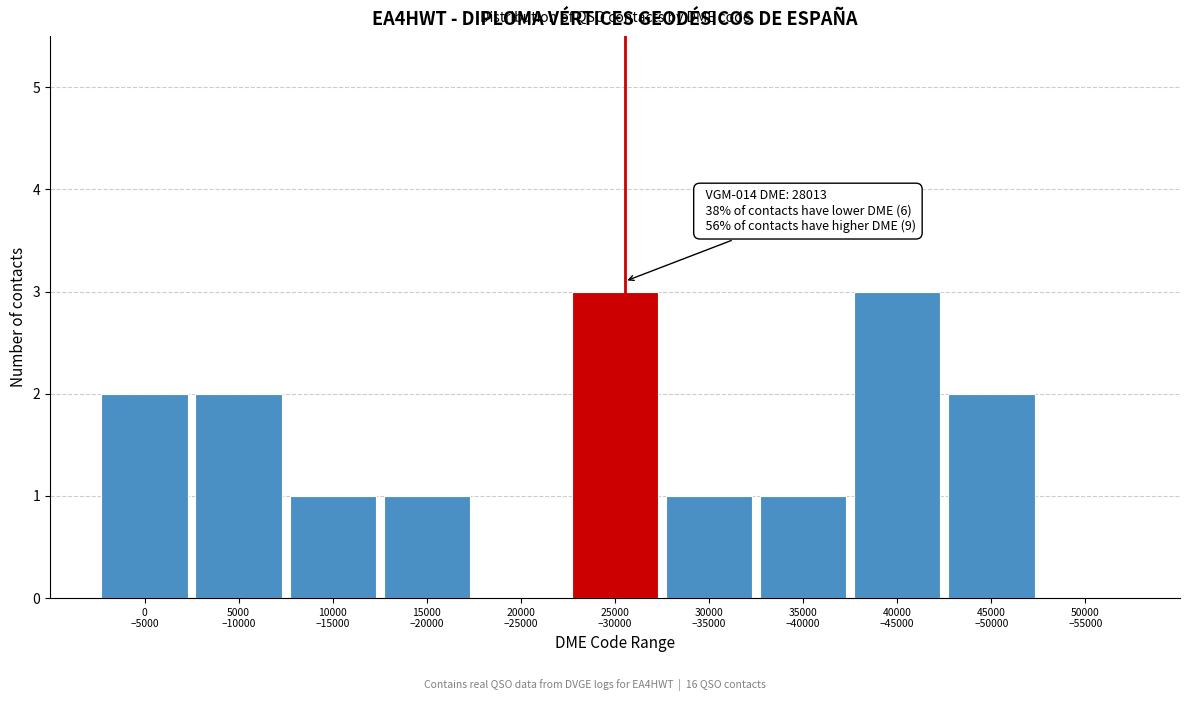

What is the greatest value displayed?

3